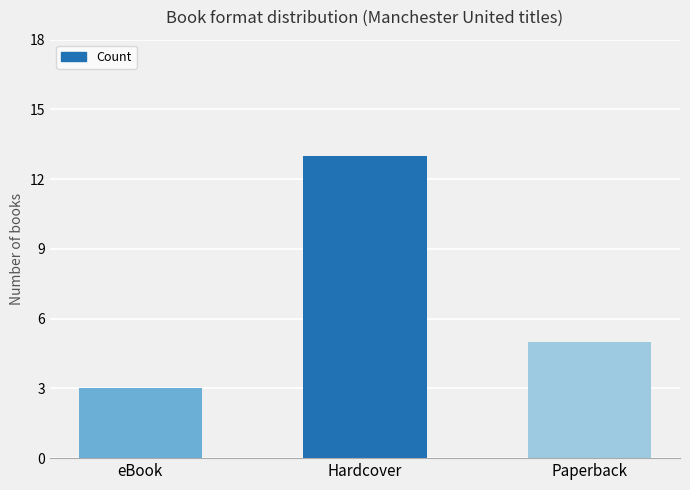

How many bars are there in total?

3